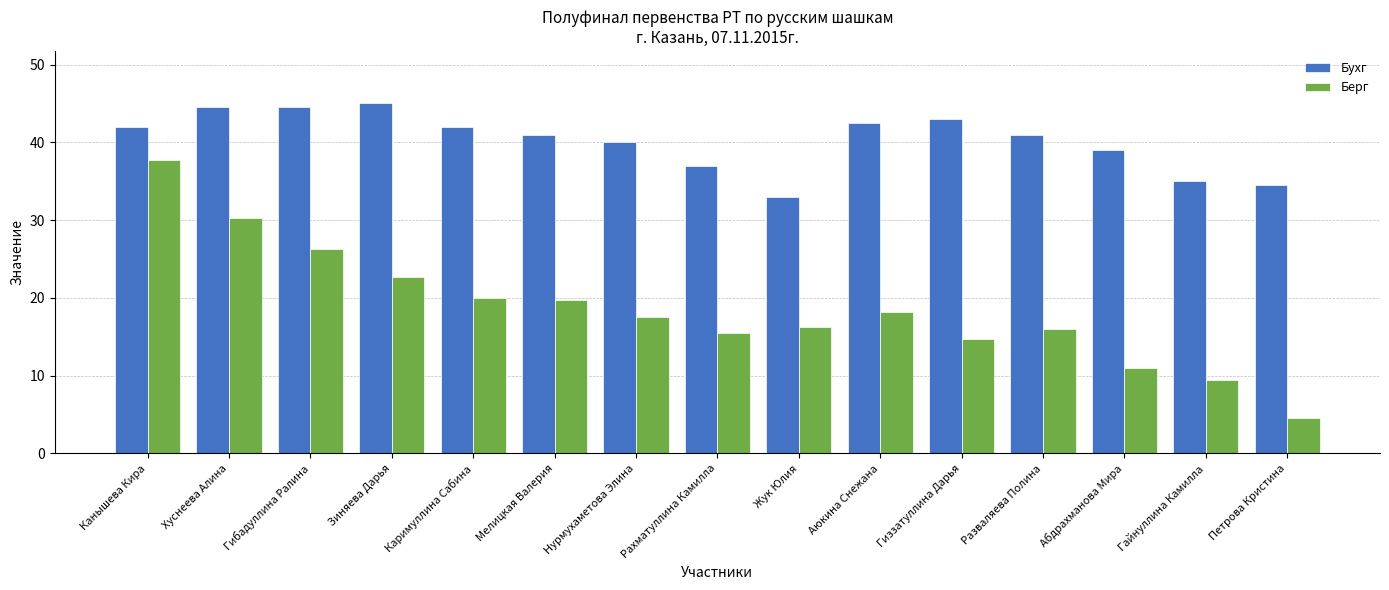

At which category is the sum across all series the highest?

Канышева Кира